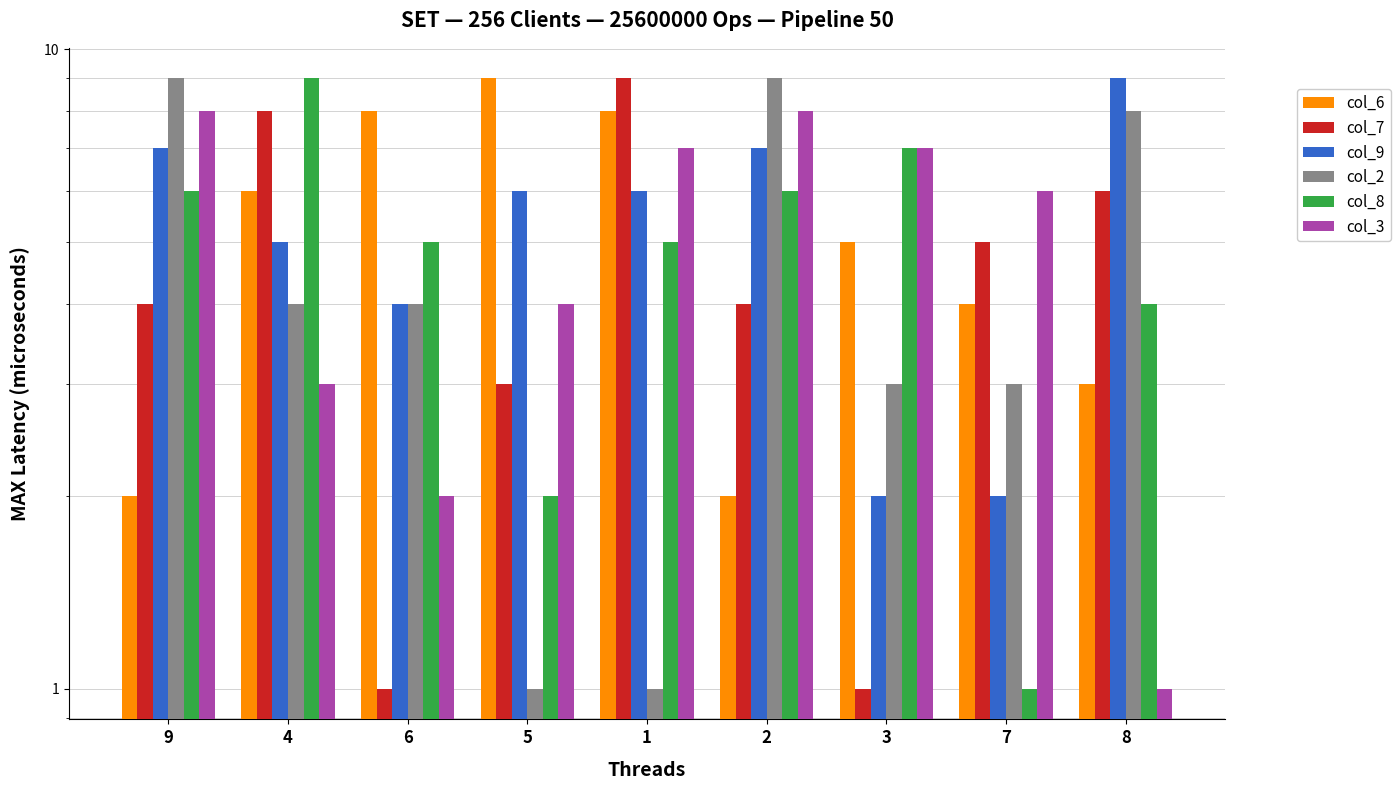

What position from the right is 9?

9